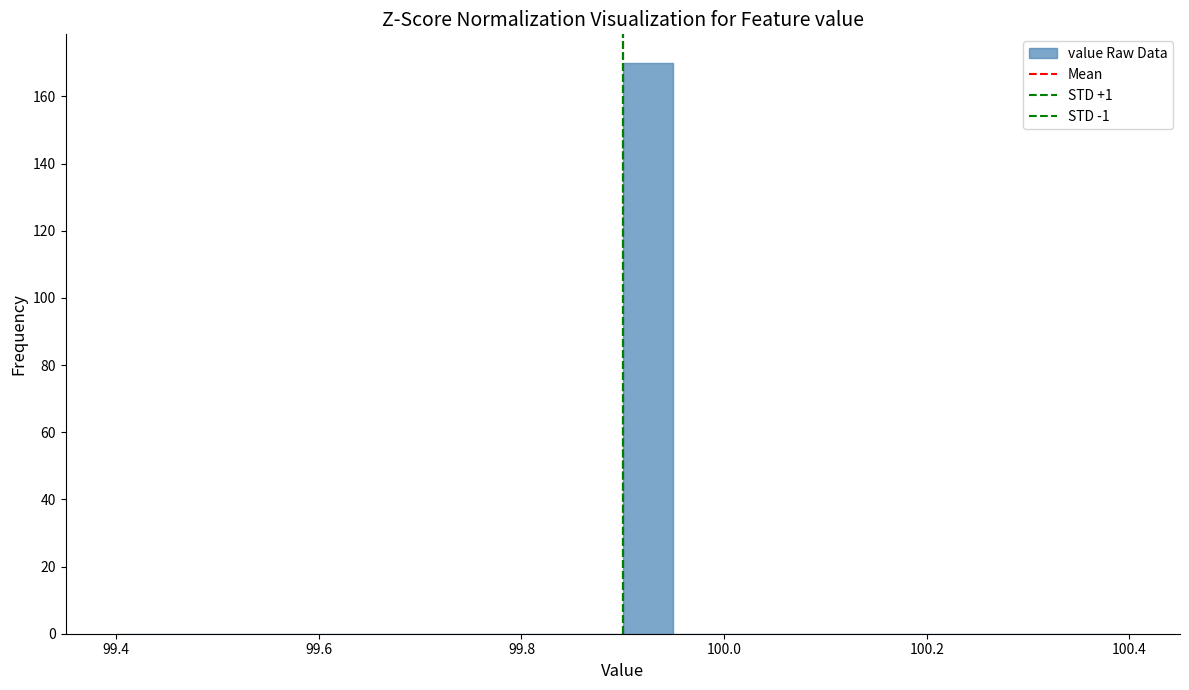

Around what value on the x-axis is the tallest bar? Give the approximate position of its centre, as read against the axis.

99.92